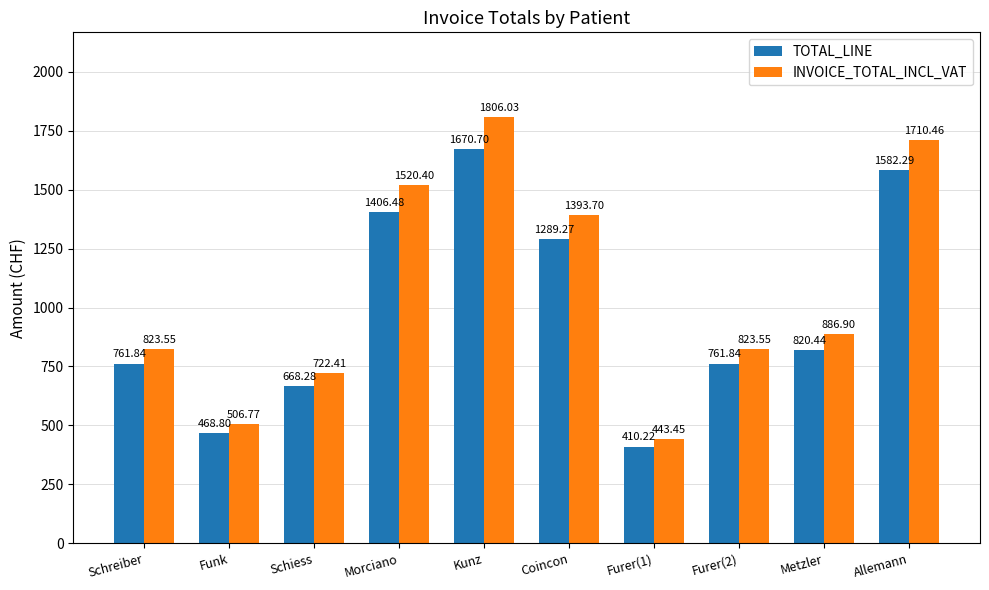

What are all the series names shown in the legend?

TOTAL_LINE, INVOICE_TOTAL_INCL_VAT